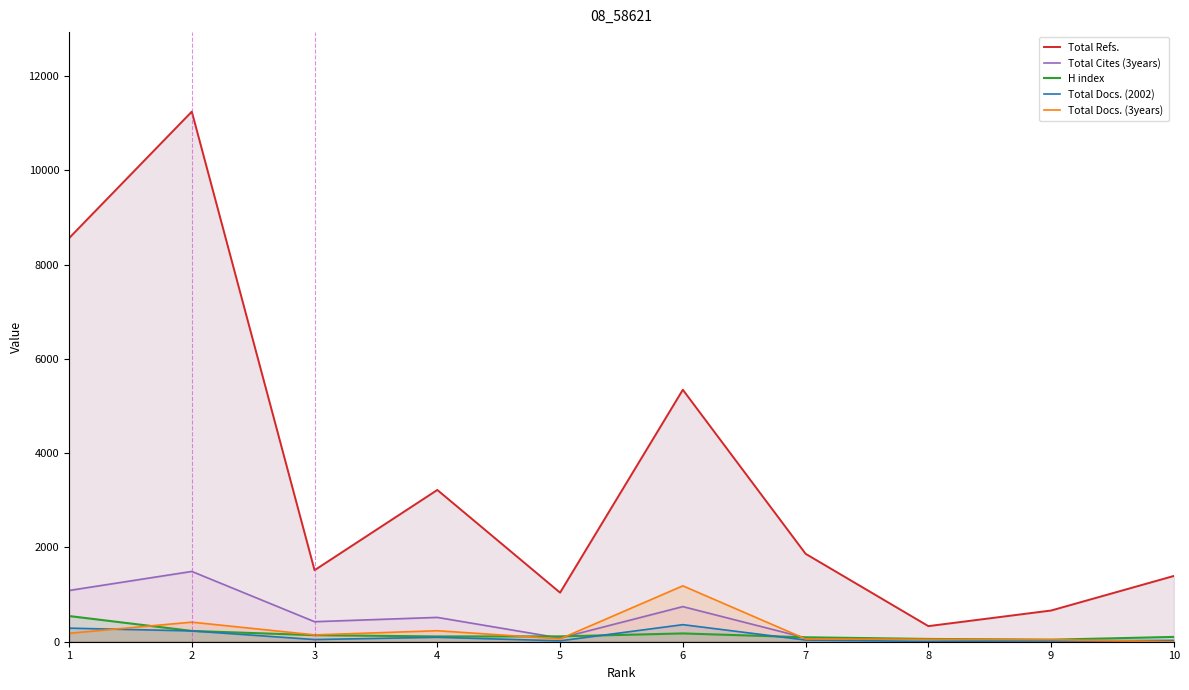

What is the minimum value for H index?

43